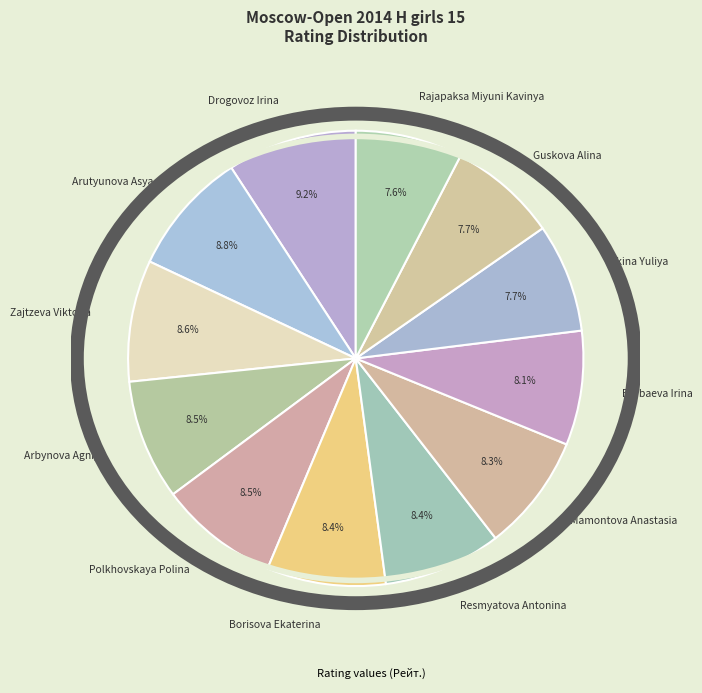

Approximately how many times larger is the value at Polkhovskaya Polina compared to Zajtzeva Viktoria?

1.0